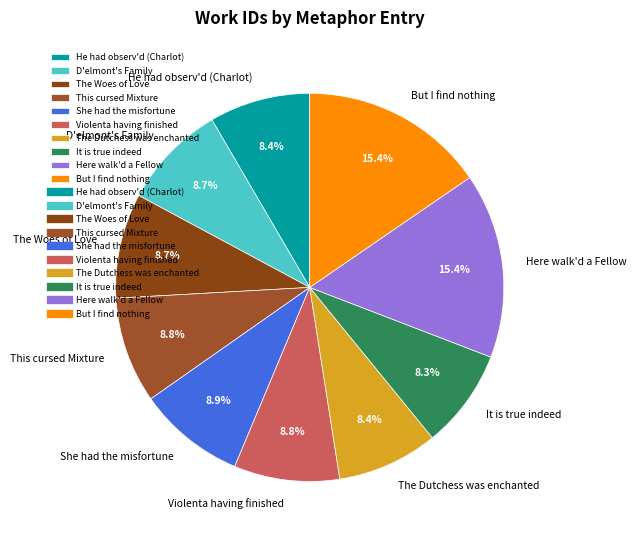

What is the total percentage of The Dutchess was enchanted and The Woes of Love?

17.1%